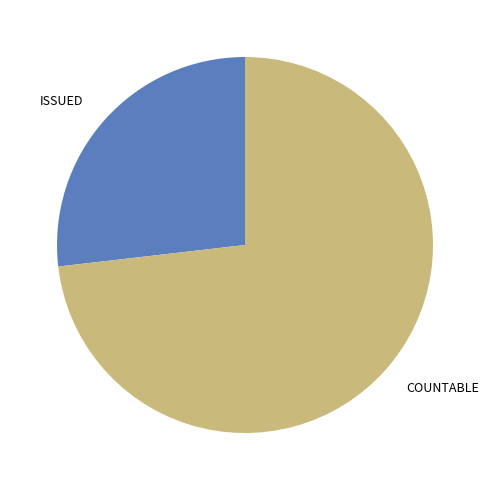

Between COUNTABLE and ISSUED, which is larger?

COUNTABLE